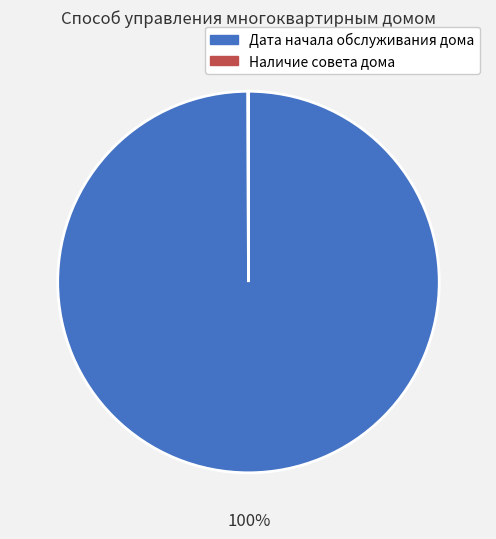

Which slice is the largest?

Дата начала обслуживания дома